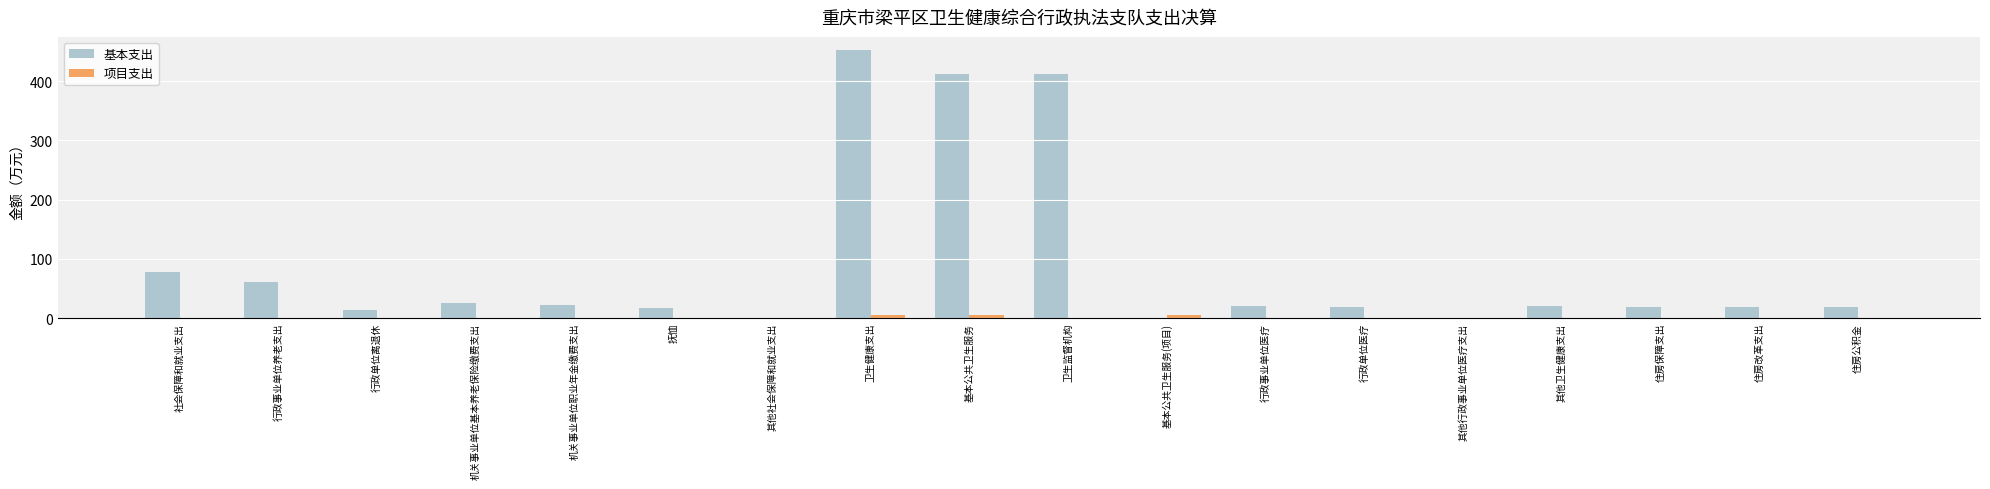

Between 行政事业单位养老支出 and 行政单位离退休, which series saw the biggest shift?

基本支出